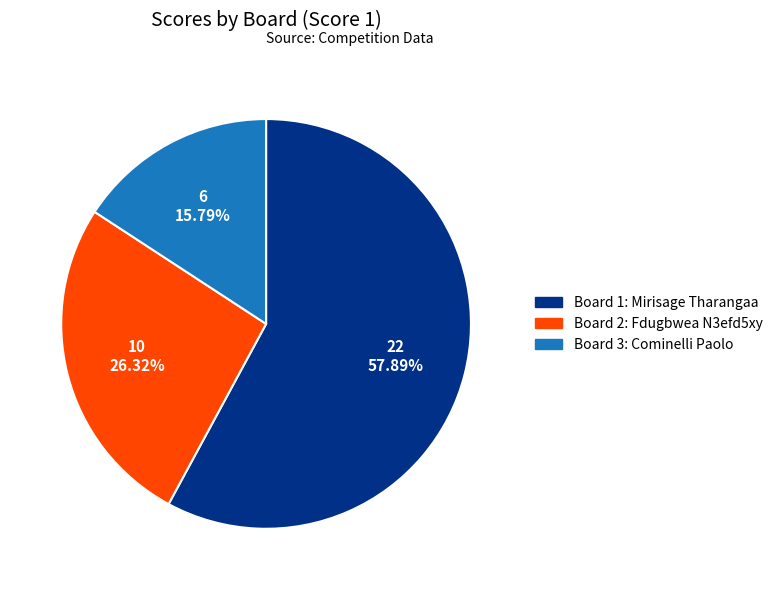

To the nearest percent, what is the average slice percentage?

33%